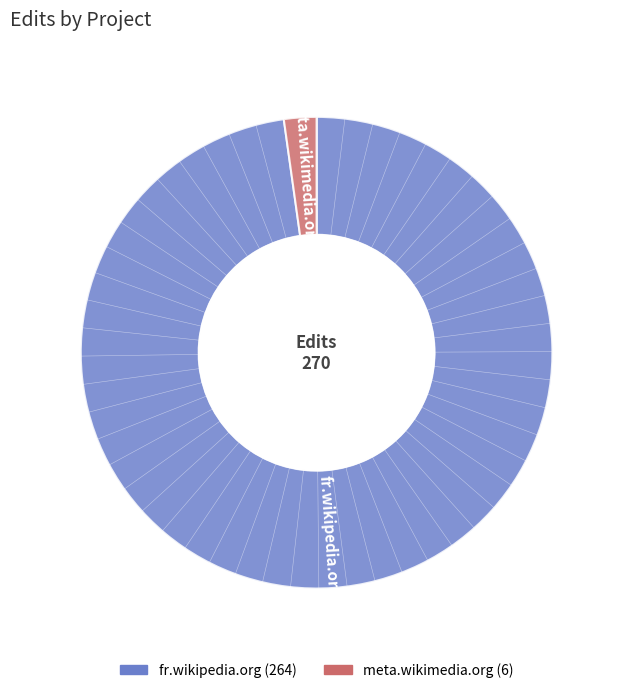

Combined, do fr.wikipedia.org and meta.wikimedia.org account for over 50%?

Yes